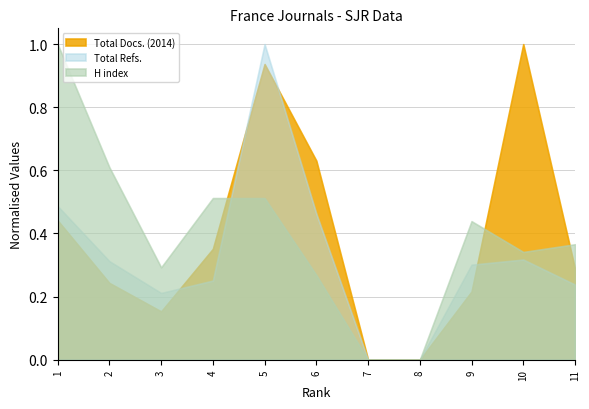

Is the value of H index at 5 greater than the value of Total Refs. at 6?

Yes